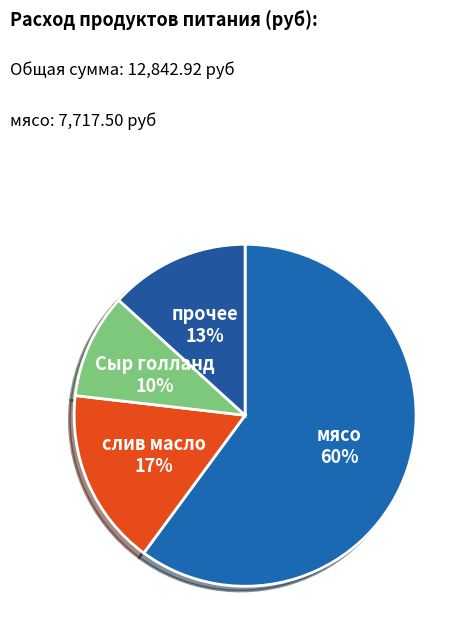

Do слив масло and прочее together represent more than half of the pie?

No